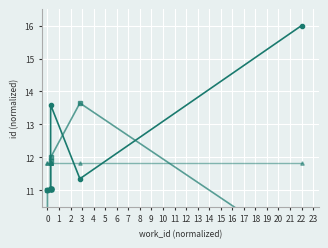

Which series ends up on top after the final intersection of id and id (mean)?

id